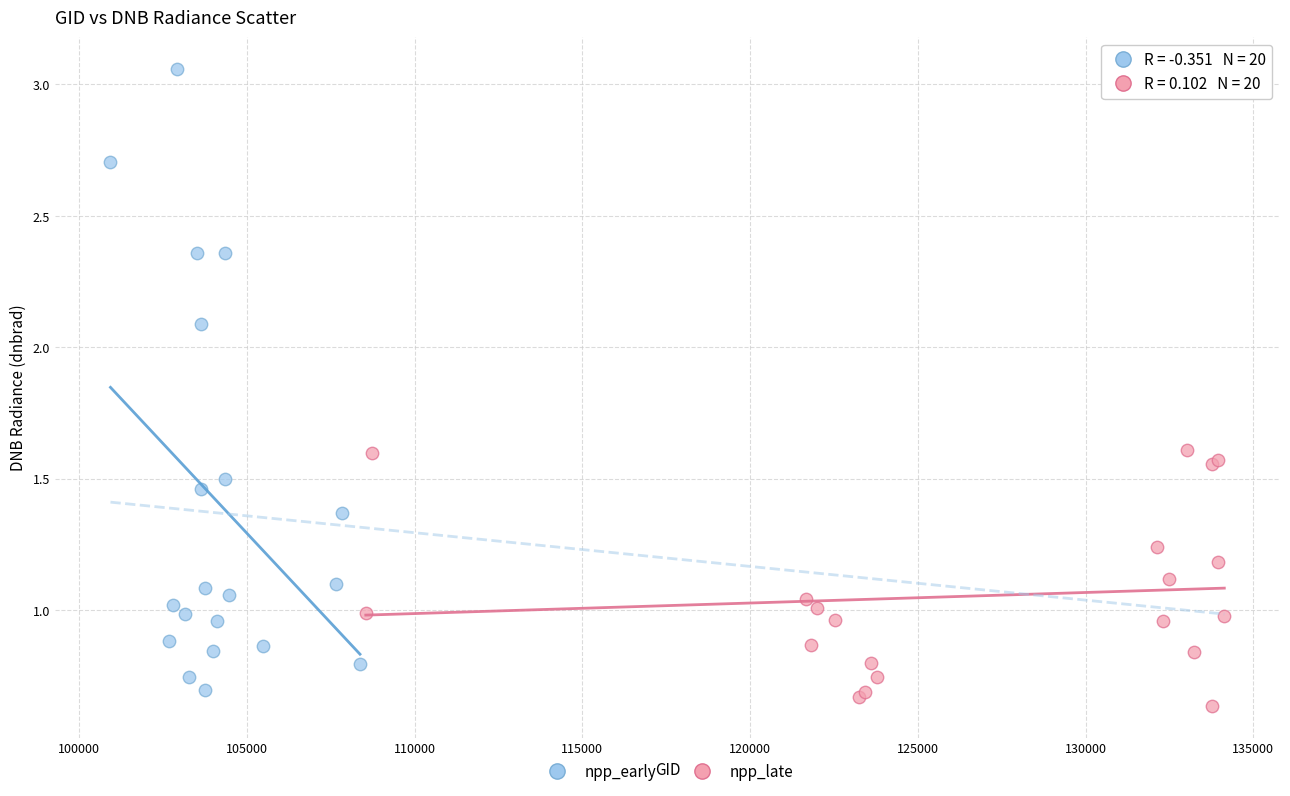

Which series contains the highest Y value?

npp_early